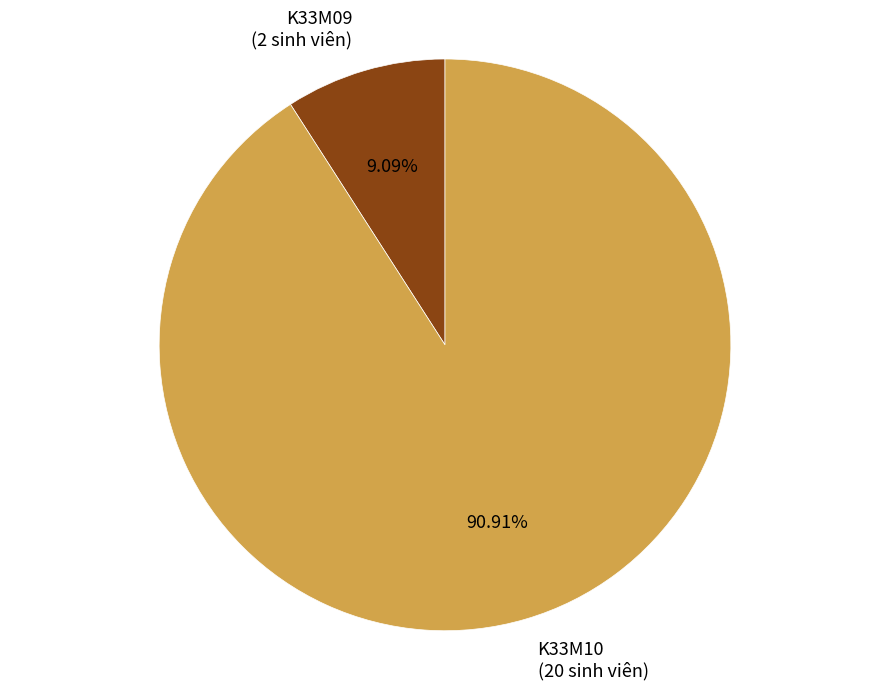

To the nearest percent, what is the average slice percentage?

50%